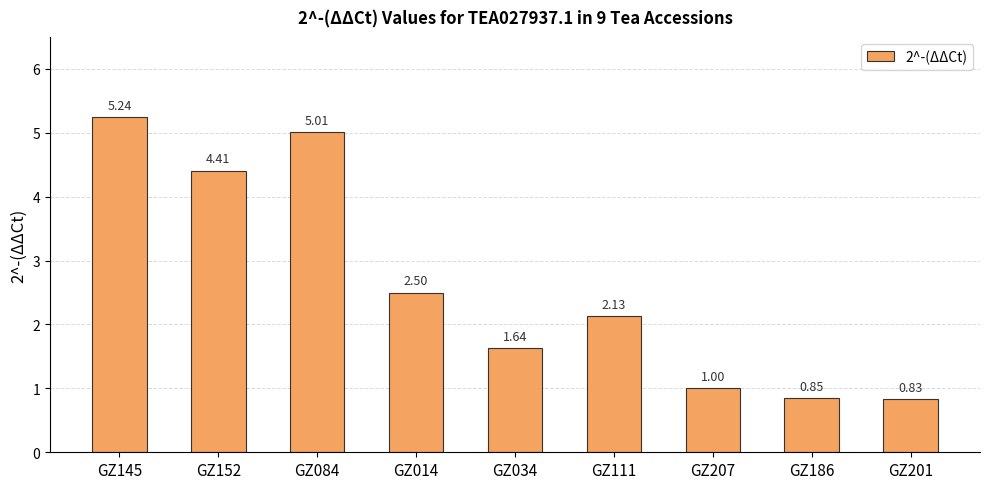

How many values are below 2?

4